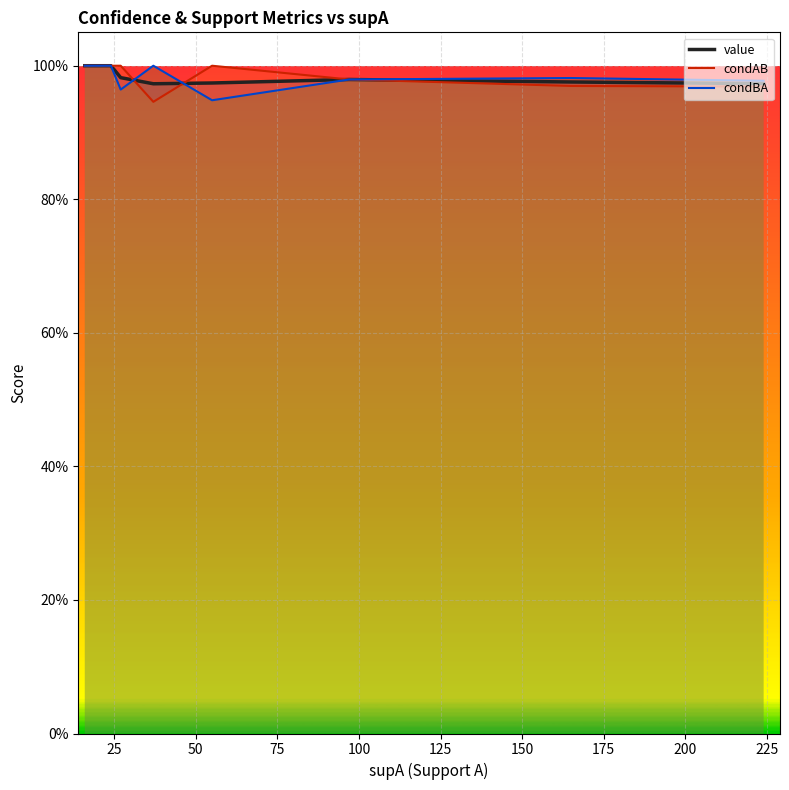

Reading left to right, list all the values displayed in this chart.

value: 1.0	1.0	1.0	1.0	1.0	1.0	1.0	1.0	1.0	1.0	1.0	1.0	1.0	1.0	1.0	1.0	1.0	1.0	1.0	1.0
condAB: 1.0	1.0	1.0	1.0	1.0	1.0	1.0	1.0	1.0	1.0	1.0	1.0	1.0	1.0	1.0	0.9	1.0	1.0	1.0	1.0
condBA: 1.0	1.0	1.0	1.0	1.0	1.0	1.0	1.0	1.0	1.0	1.0	1.0	1.0	1.0	1.0	1.0	0.9	1.0	1.0	1.0